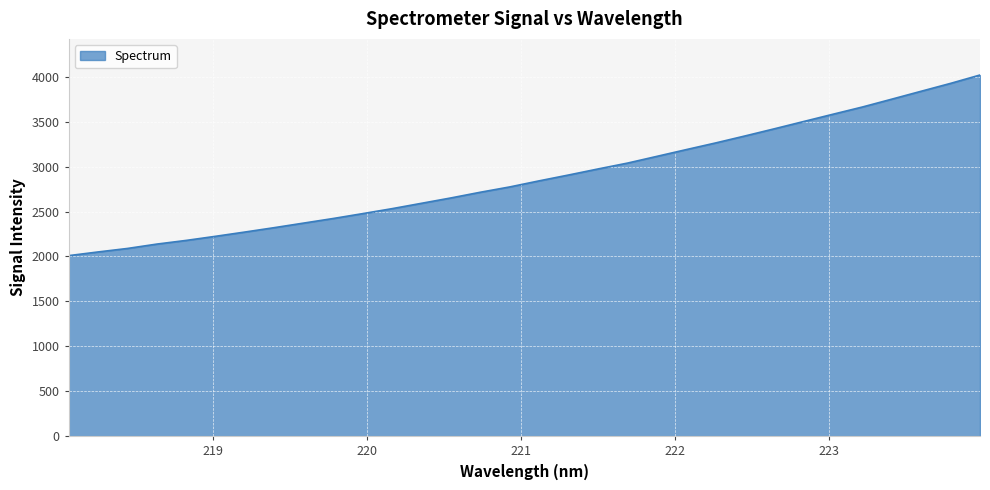

What is the greatest value displayed?

4019.6